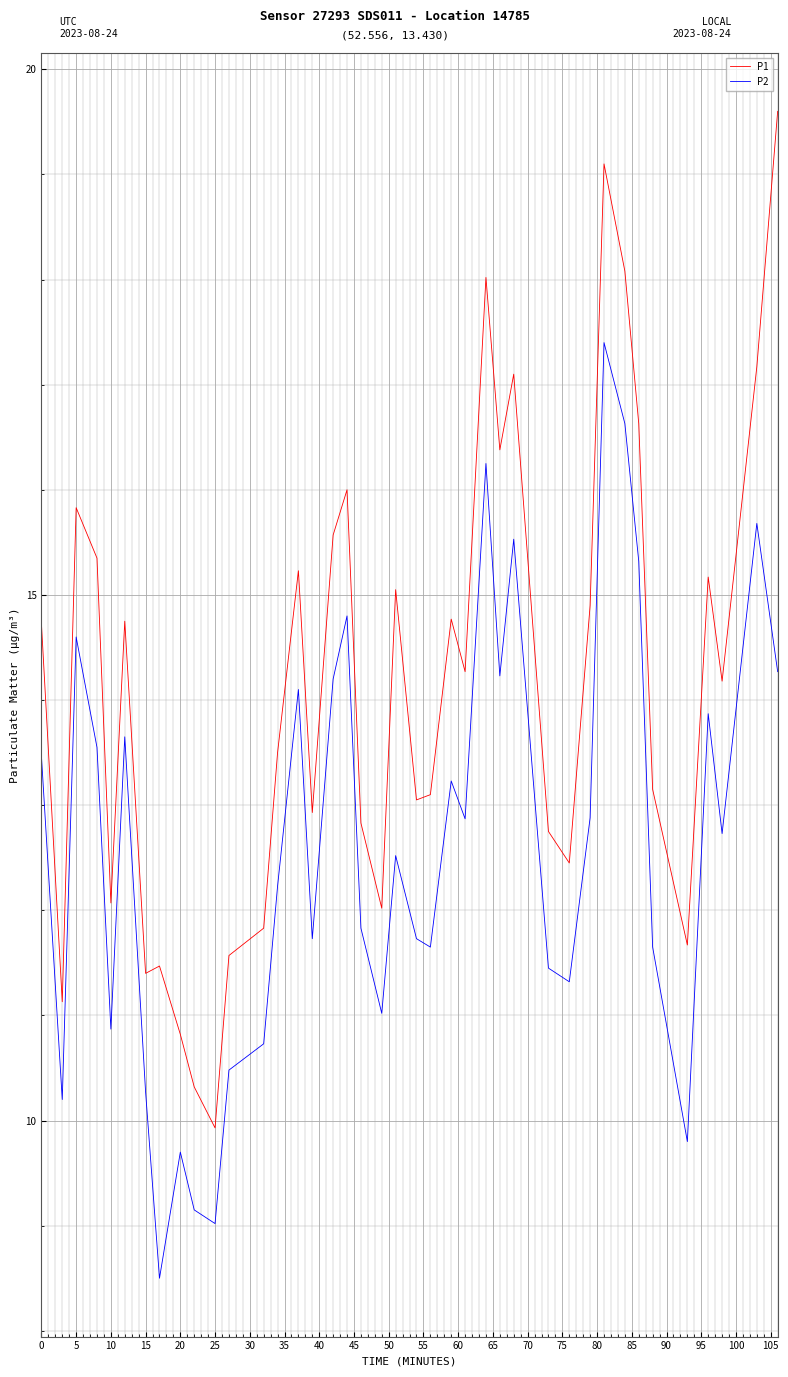

True or false: P1 and P2 cross at least once.

False